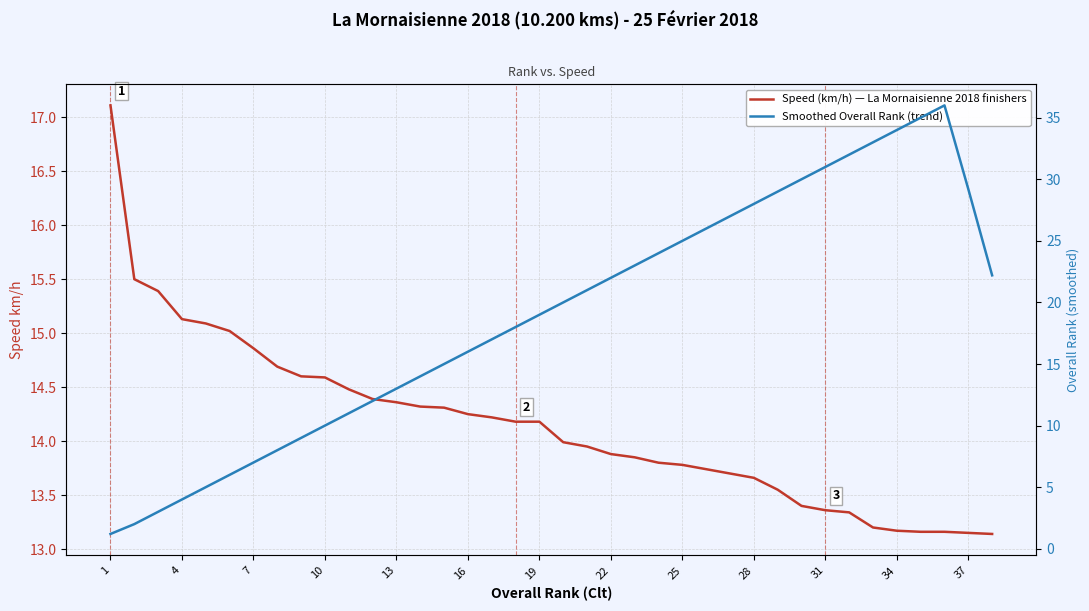

True or false: Speed (km/h) — La Mornaisienne 2018 finishers and Smoothed Overall Rank (trend) cross at least once.

True